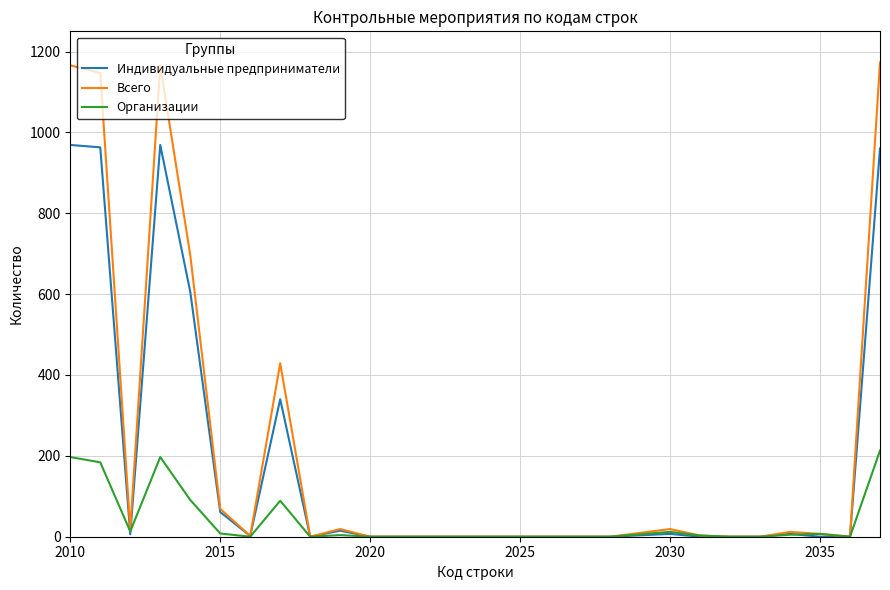

Count the number of data series in this chart.

3